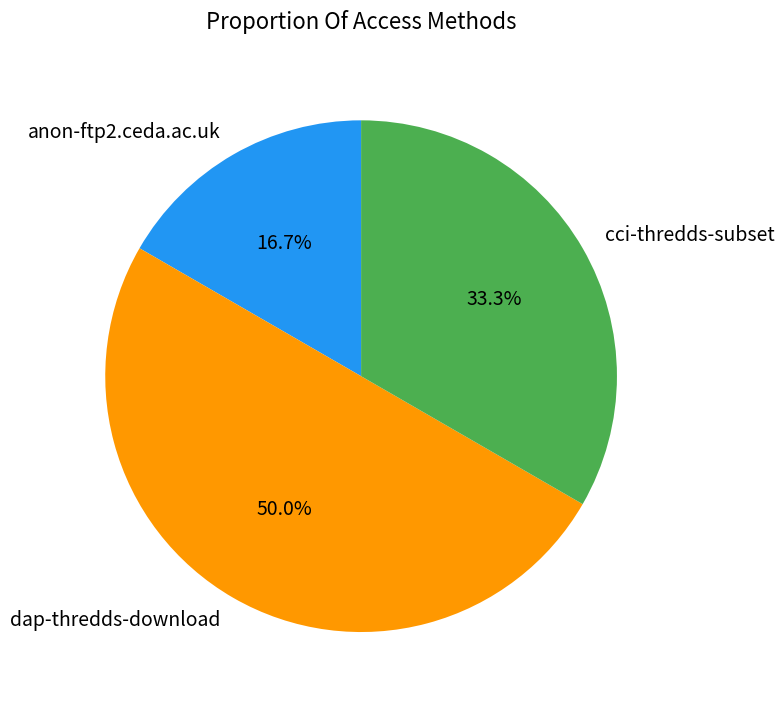

Does anon-ftp2.ceda.ac.uk account for over 50% of the chart?

No